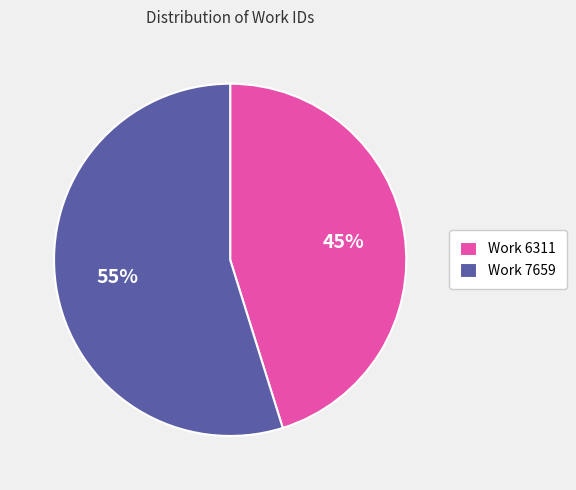

Combined, do Work 7659 and Work 6311 account for over 50%?

Yes